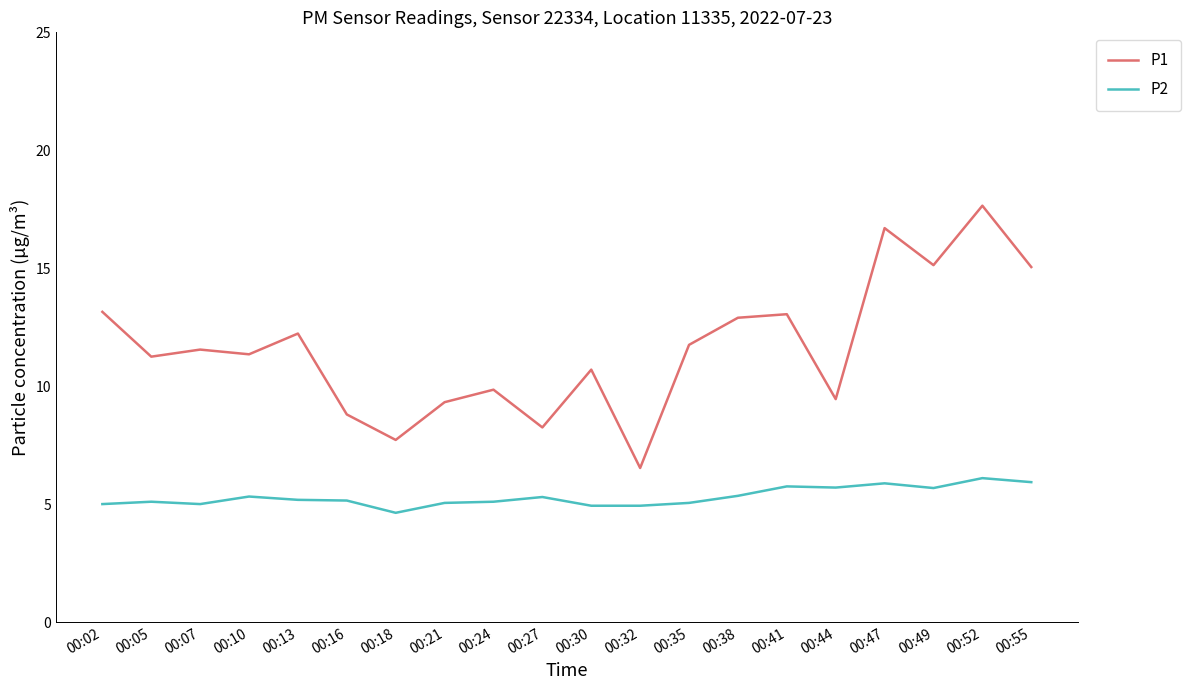

Does the chart display data point markers on the line(s)?

No